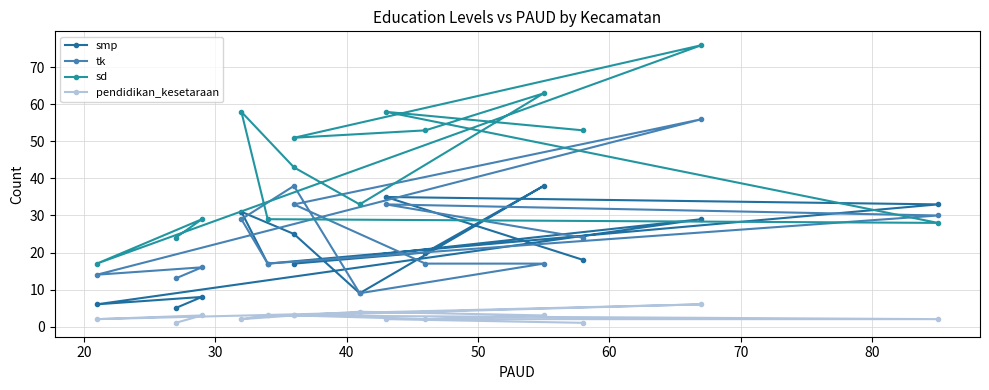

True or false: pendidikan_kesetaraan and tk intersect in this chart.

False